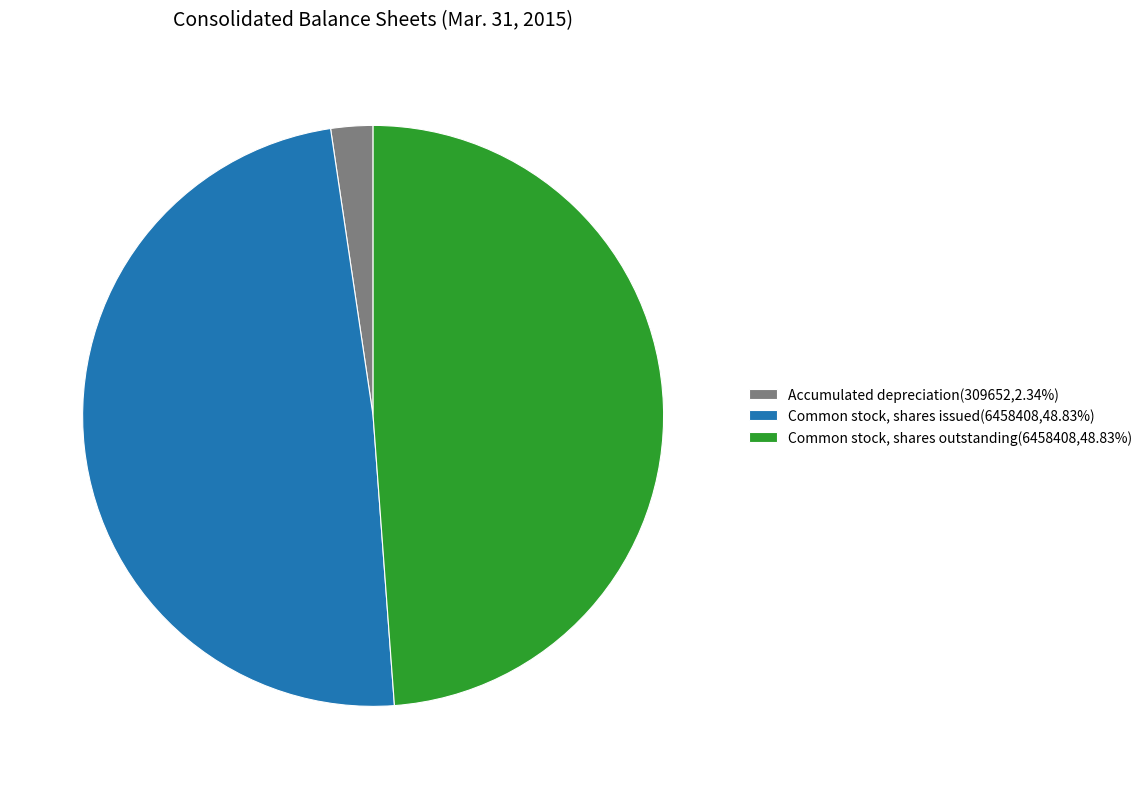

Combined, do Common stock, shares issued(6458408,48.83%) and Accumulated depreciation(309652,2.34%) account for over 50%?

Yes